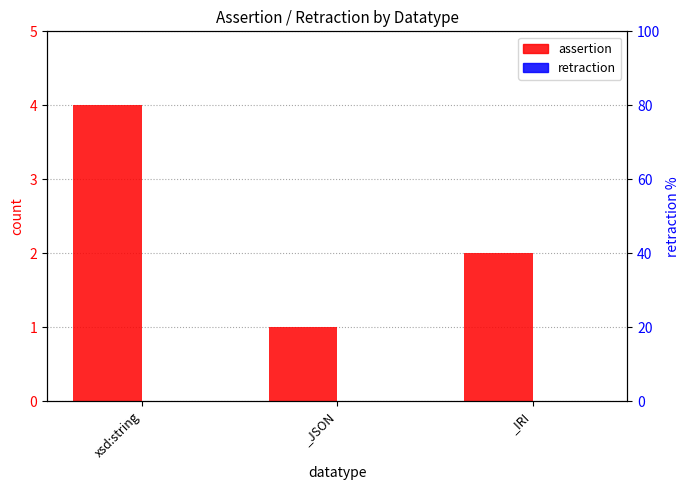

Where is retraction nearest to the value 0?

xsd:string